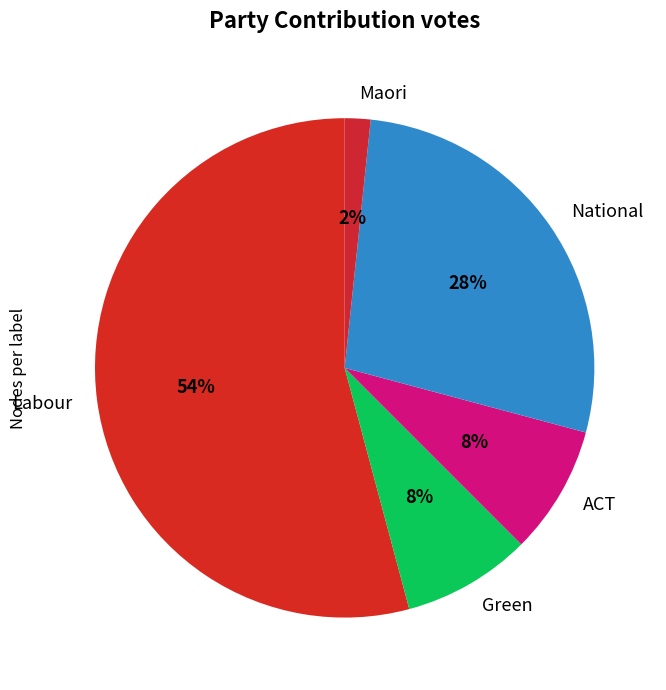

Do National and Labour together represent more than half of the pie?

Yes